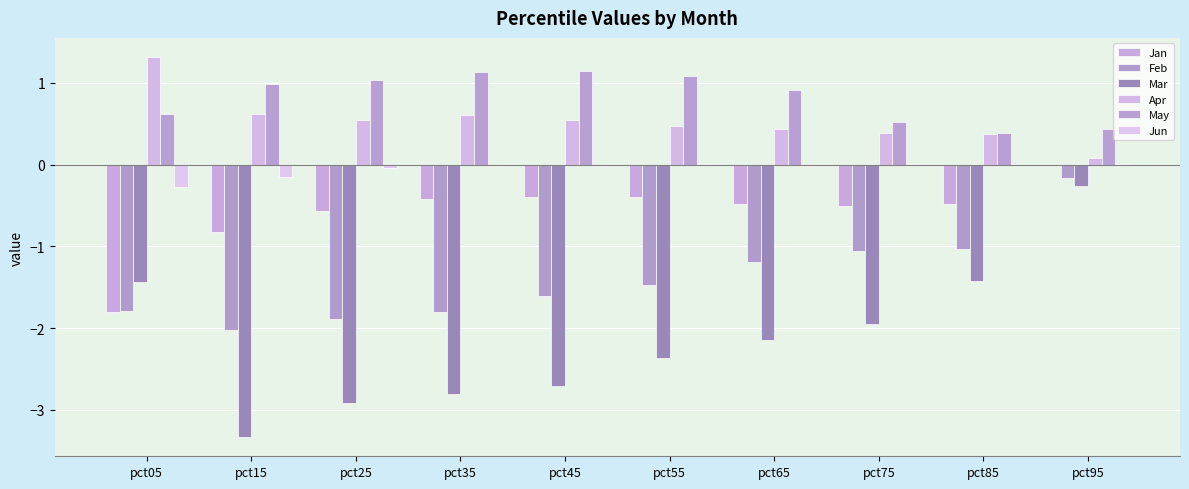

Rank the series by their maximum value, from highest to lowest.

Apr, May, Jun, Jan, Feb, Mar